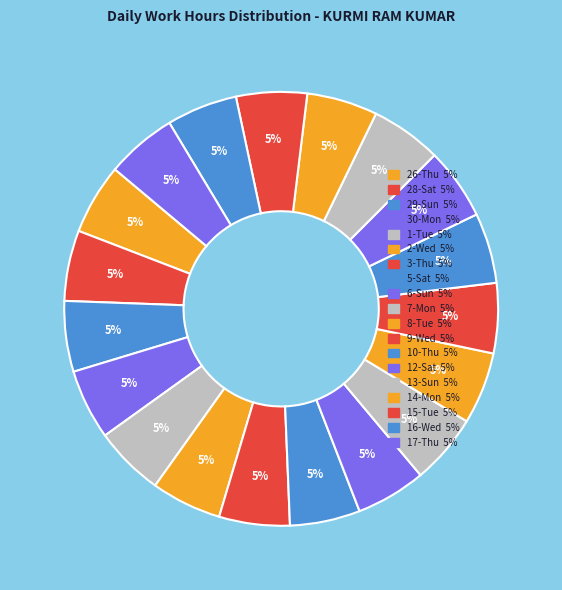

Between 16-Wed and 12-Sat, which is larger?

12-Sat